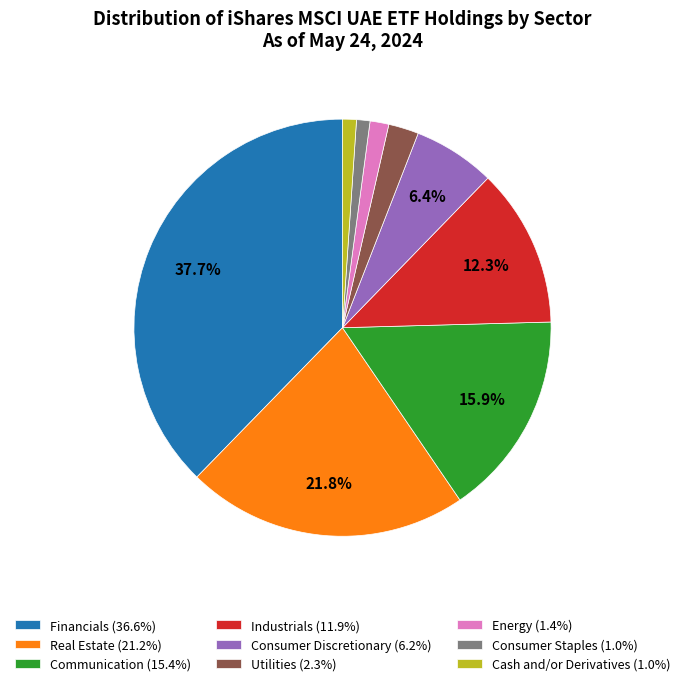

Is the sum of Industrials (11.9%) and Communication (15.4%) greater than half?

No